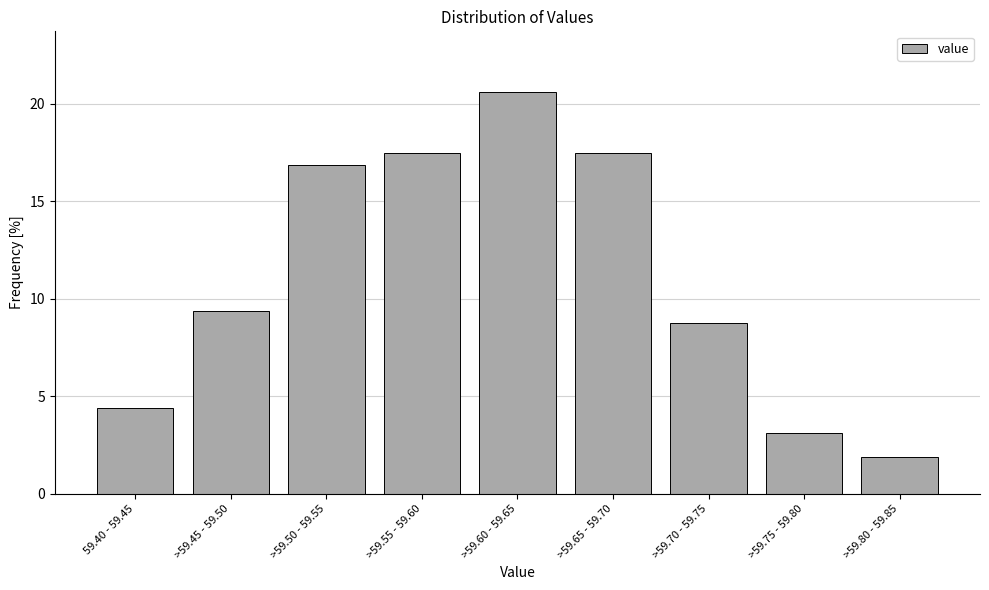

Reading right to left, extract all data points from this chart.

>59.80 - 59.85=1.9	>59.75 - 59.80=3.1	>59.70 - 59.75=8.8	>59.65 - 59.70=17.5	>59.60 - 59.65=20.6	>59.55 - 59.60=17.5	>59.50 - 59.55=16.9	>59.45 - 59.50=9.4	59.40 - 59.45=4.4